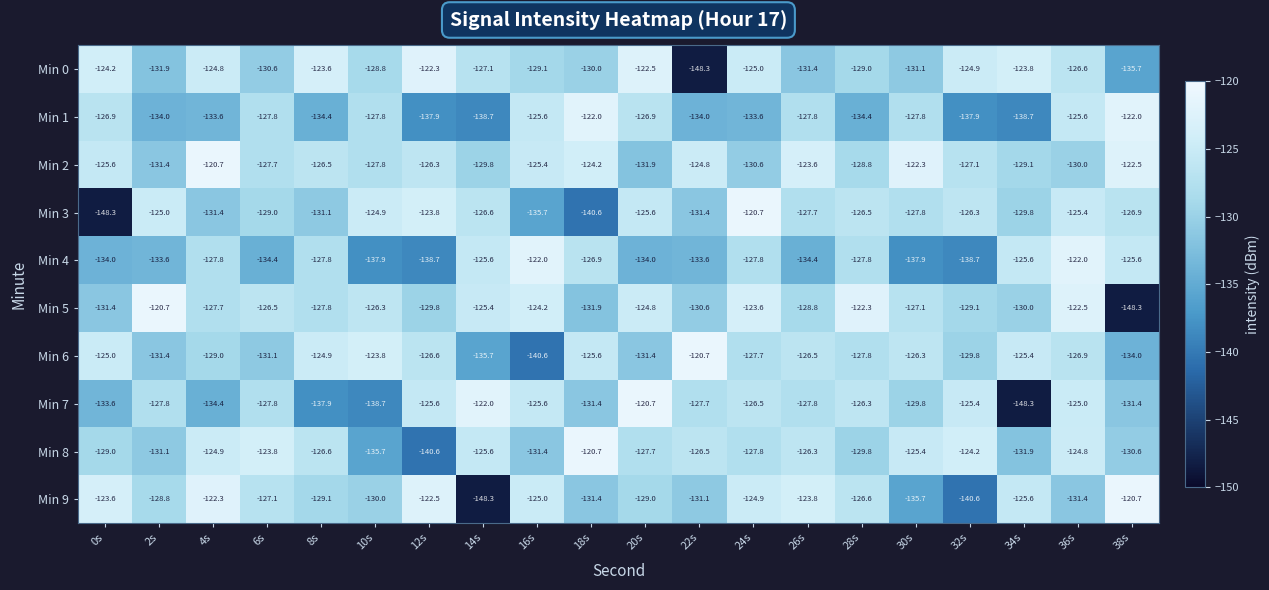

At which label does Min 3 first exceed -126?

2s